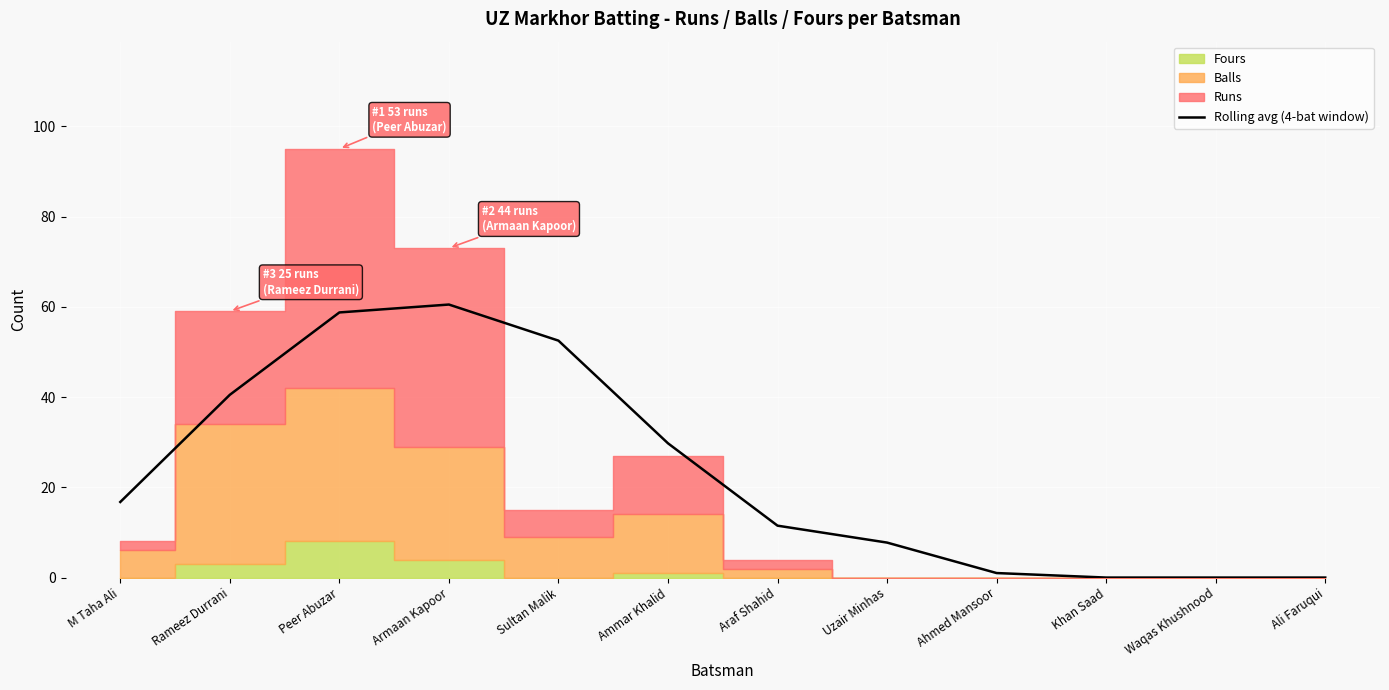

What position from the right is M Taha Ali?

12